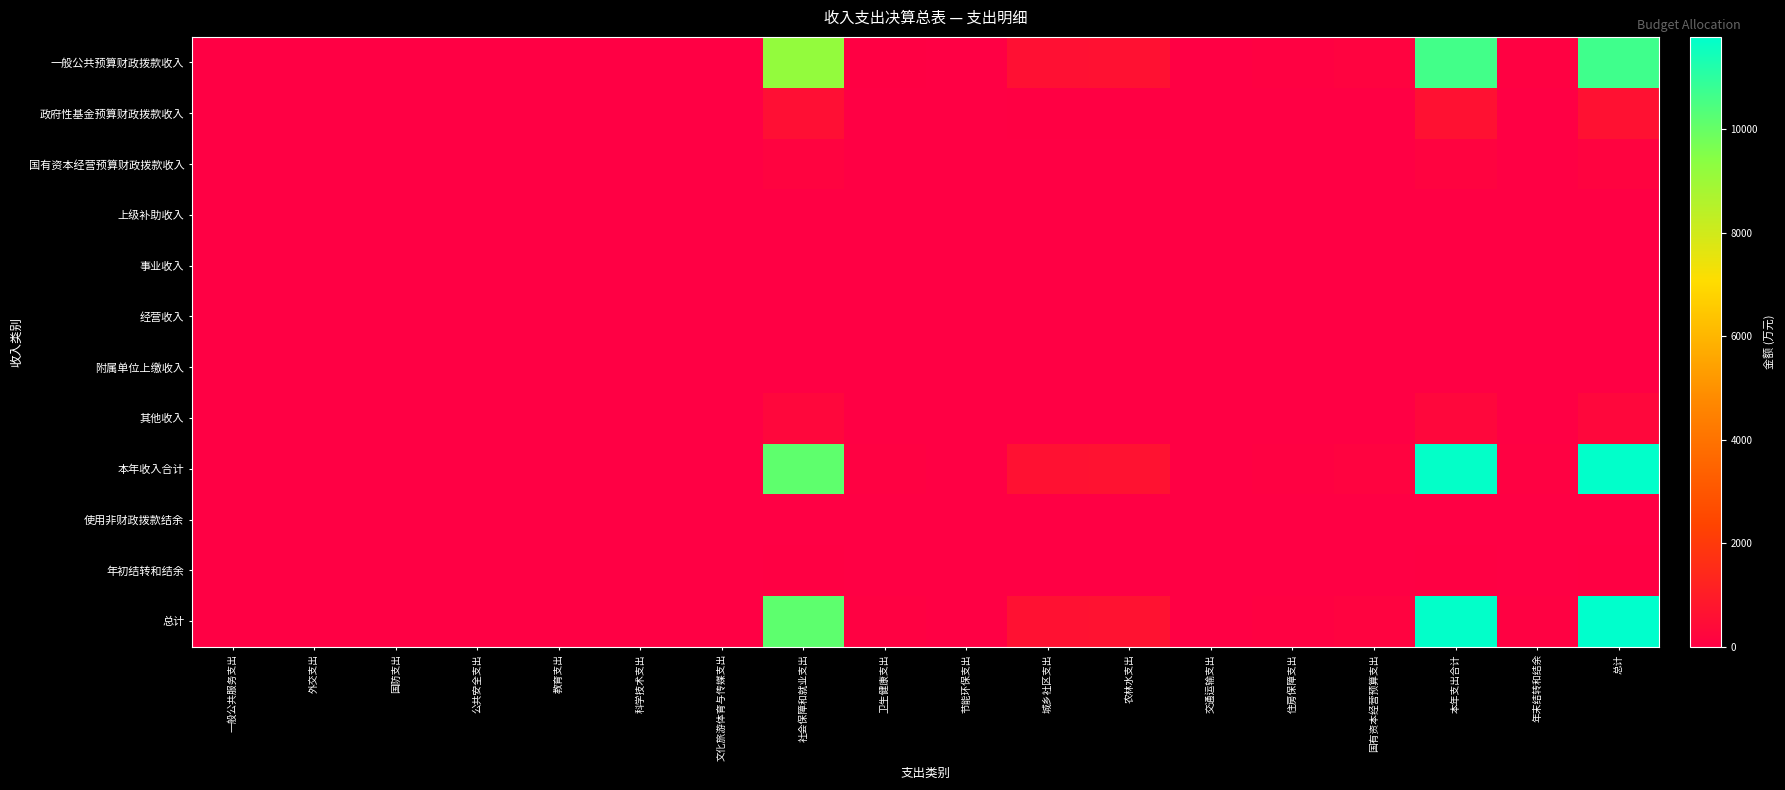

Which series has the widest spread of values?

总计